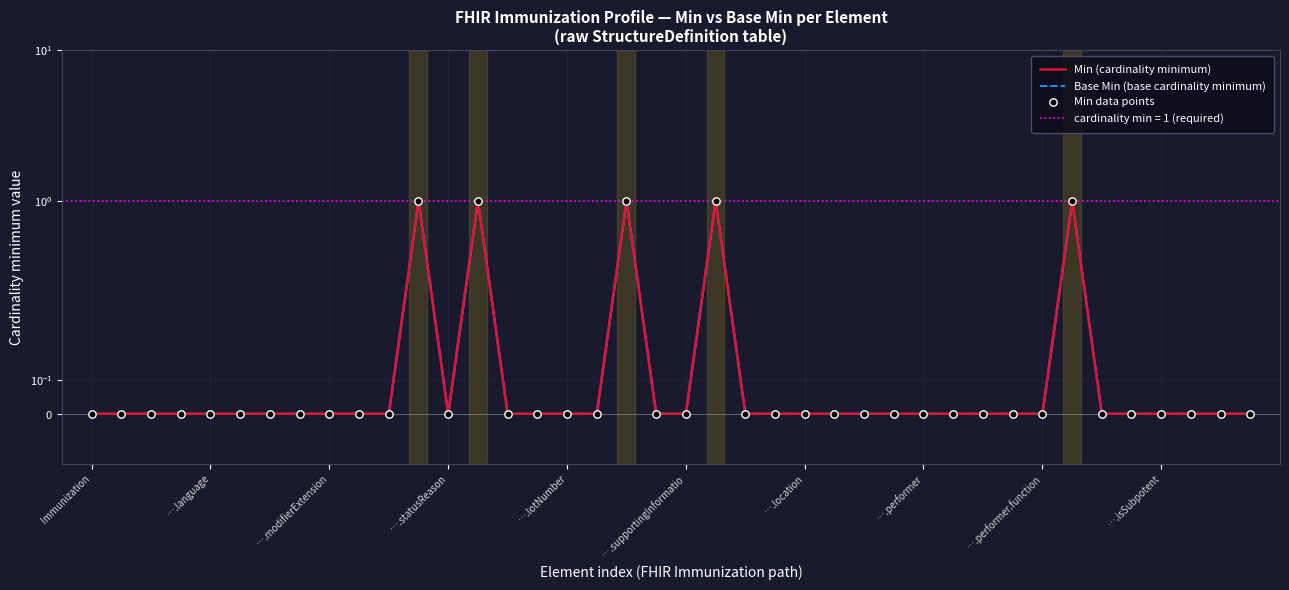

Which series has the largest total across all categories?

Min (cardinality minimum)